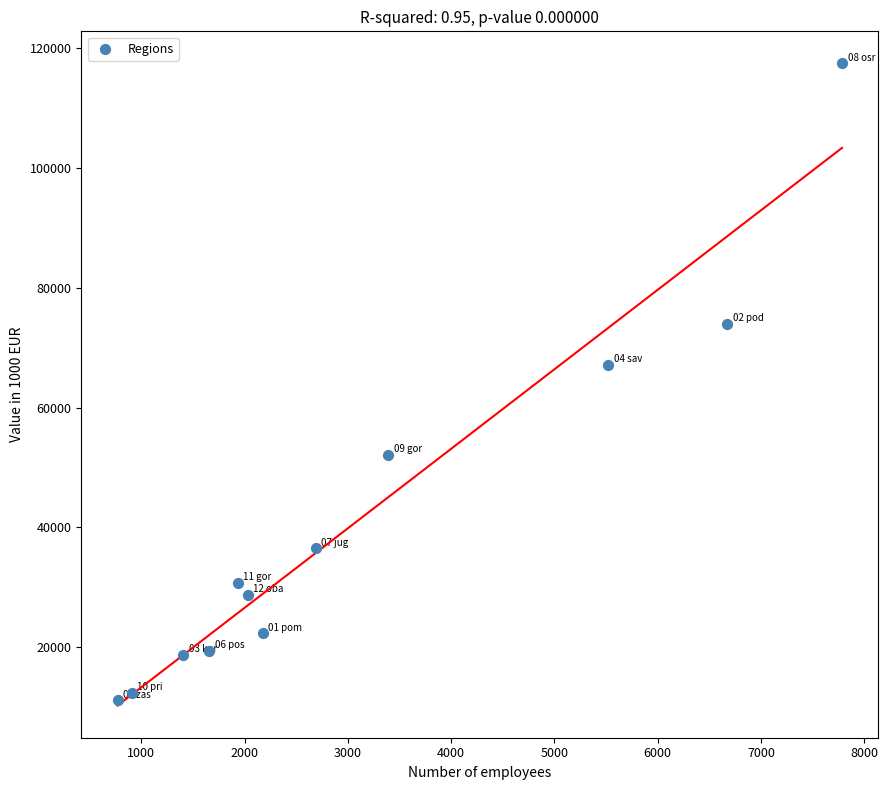

What Y value in the scatter plot is closest to 64273?

67061.3